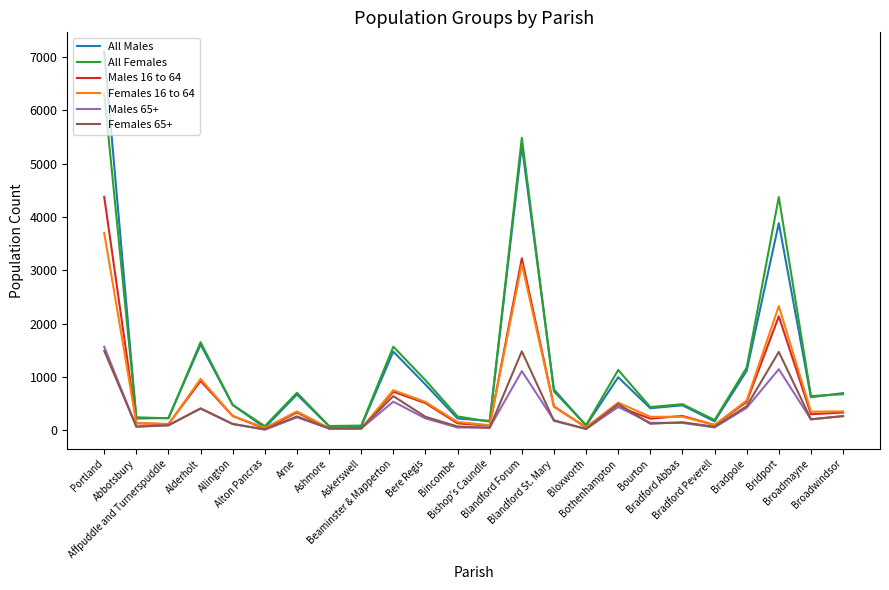

Does the chart display data point markers on the line(s)?

No